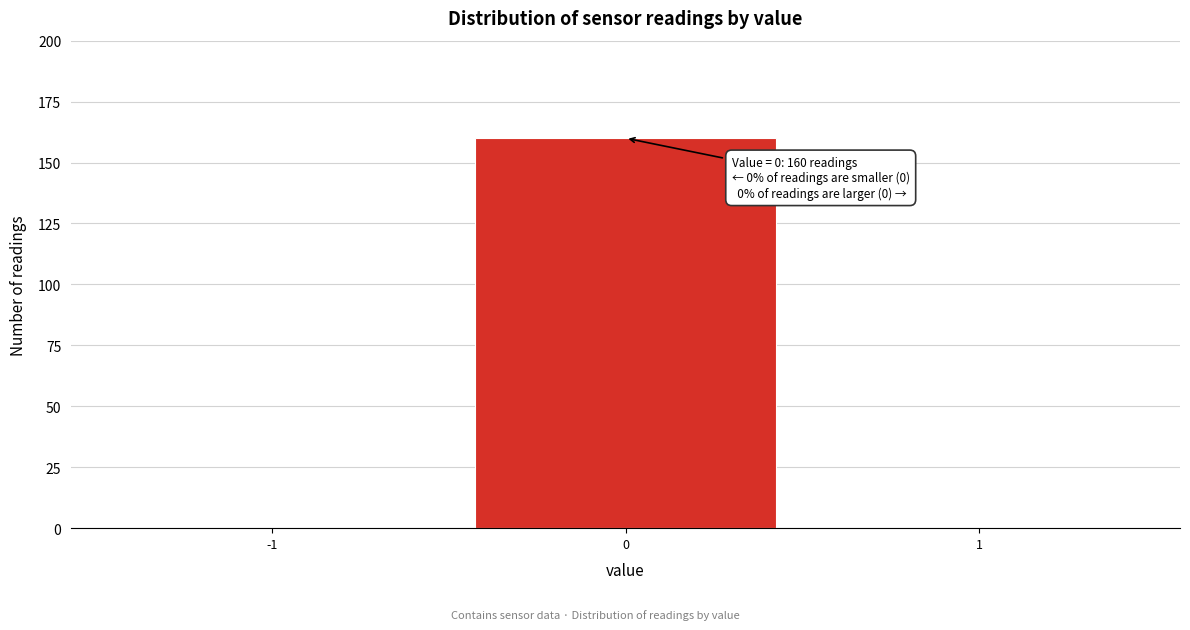

Which range on the x-axis has the tallest bar?

-0.5 to 0.5